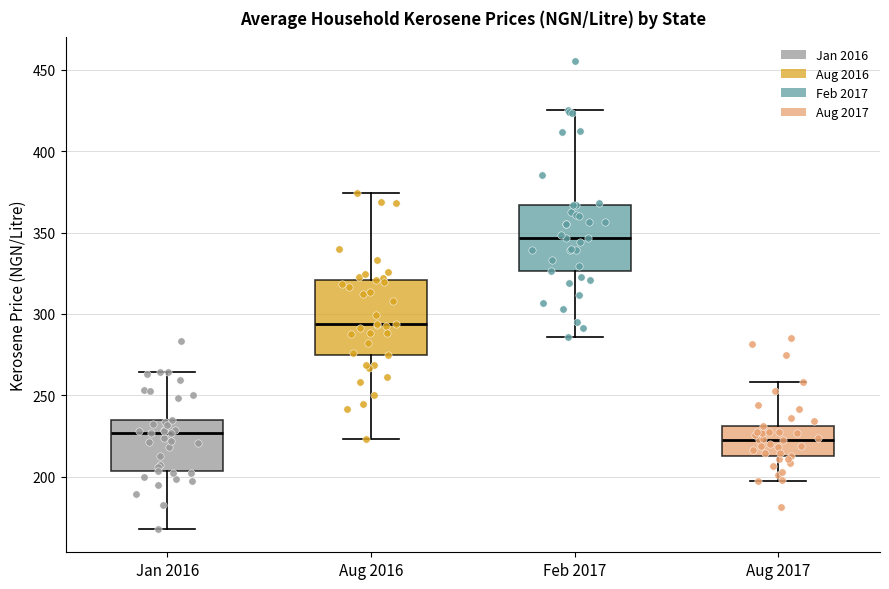

Comparing the boxes themselves (not the whiskers), which one is the tallest?

Aug 2016